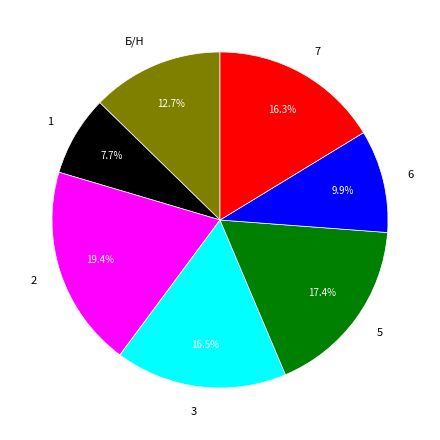

To the nearest percent, what portion does 7 represent?

16%